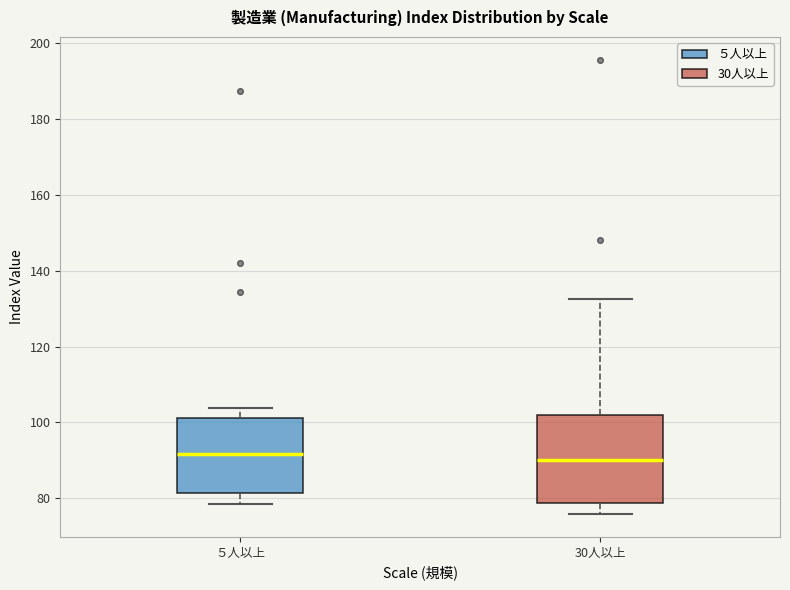

Reading left to right, transcribe this box plot: for each box, give where its median line is, the range the box spans, and where its two whiskers end, as read against the y-axis. The values are not printed on the chart, so give them approximately, as read against the axis.

５人以上: median 92, box 82 to 102, whiskers 78 to 104
30人以上: median 90, box 78 to 102, whiskers 76 to 132